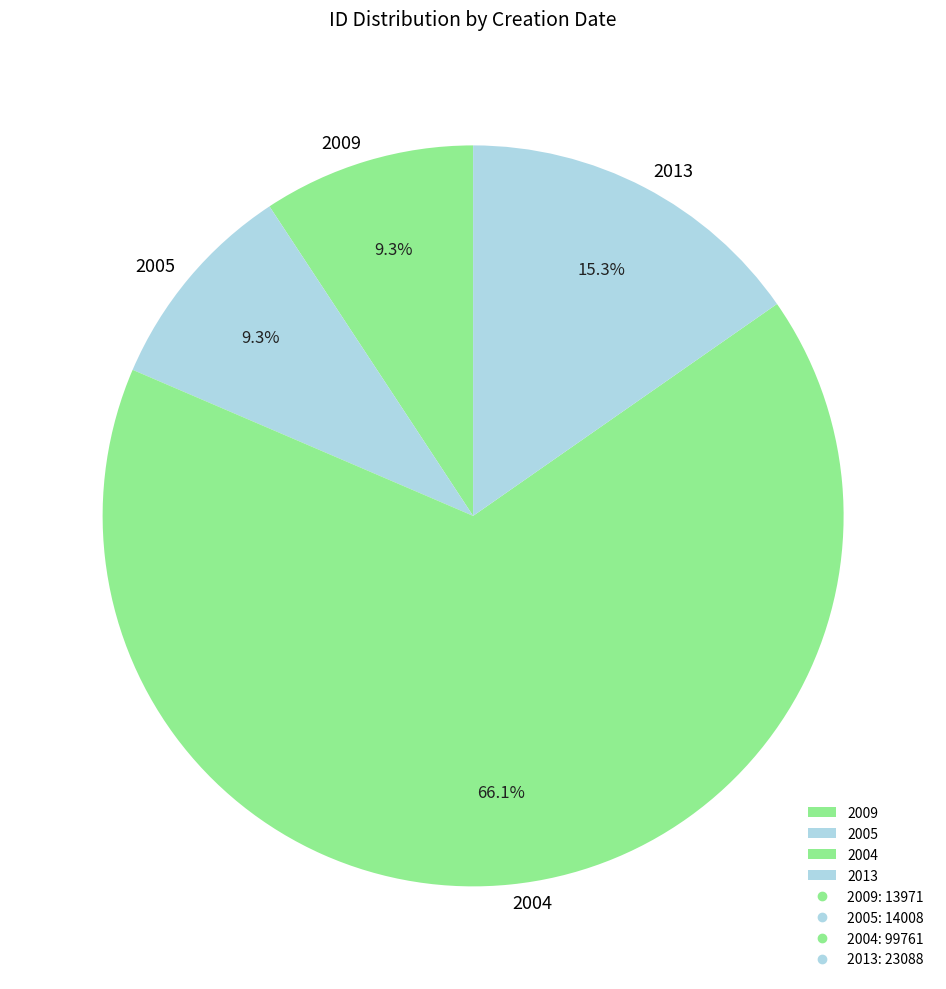

Which slice is the largest?

2004